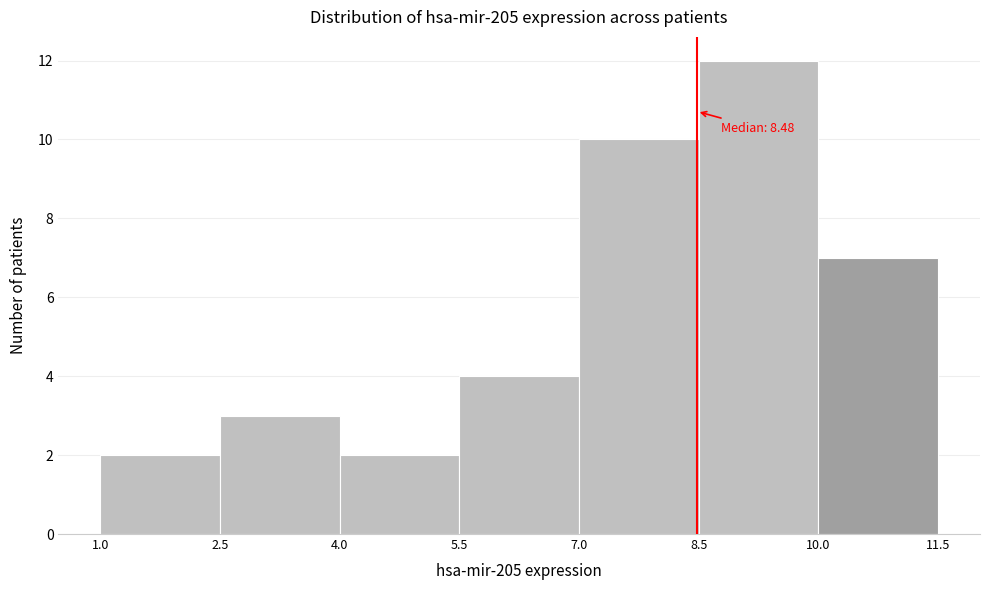

Over which range of the x-axis is the bar tallest?

8.5 to 10.0